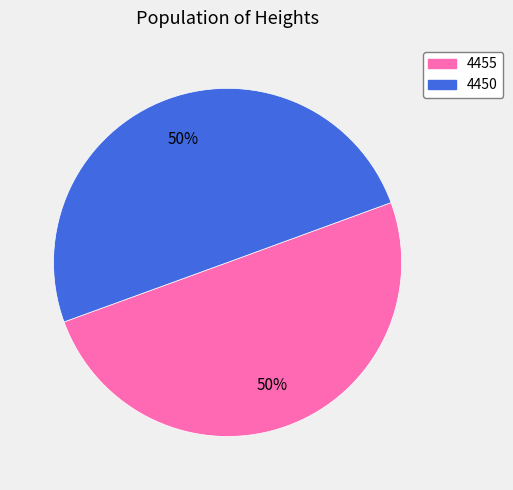

To the nearest percent, what portion does 4450 represent?

50%